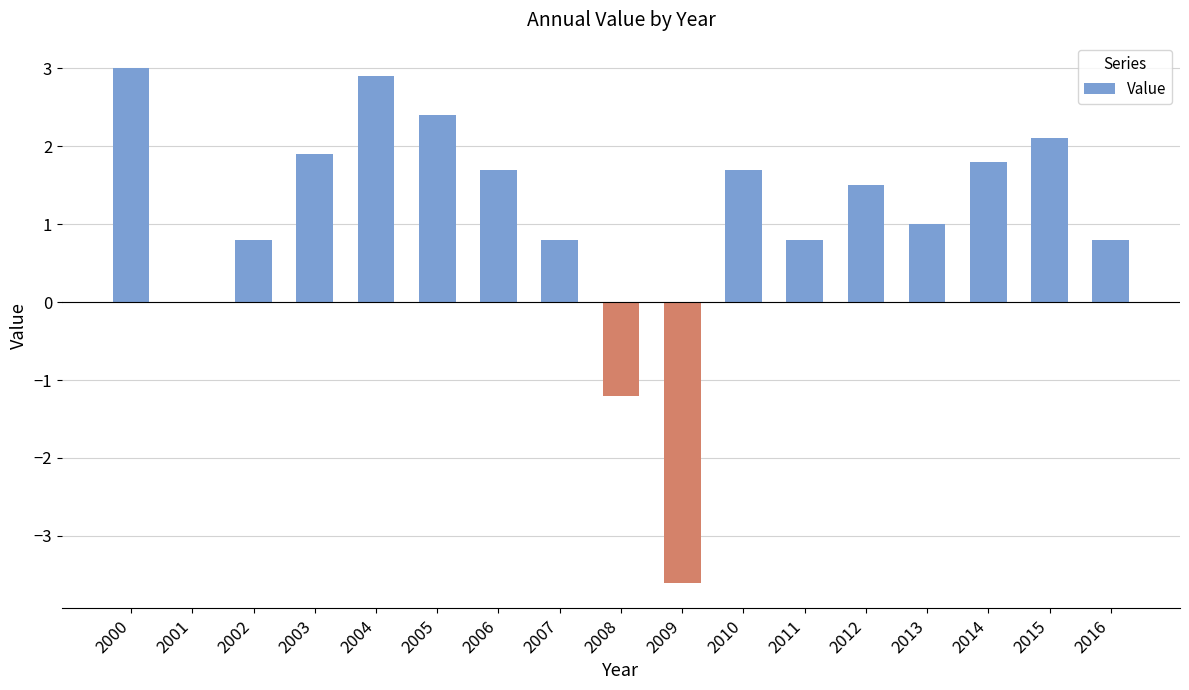

Reading left to right, list all the values displayed in this chart.

2000=3.0	2001=0.0	2002=0.8	2003=1.9	2004=2.9	2005=2.4	2006=1.7	2007=0.8	2008=-1.2	2009=-3.6	2010=1.7	2011=0.8	2012=1.5	2013=1.0	2014=1.8	2015=2.1	2016=0.8